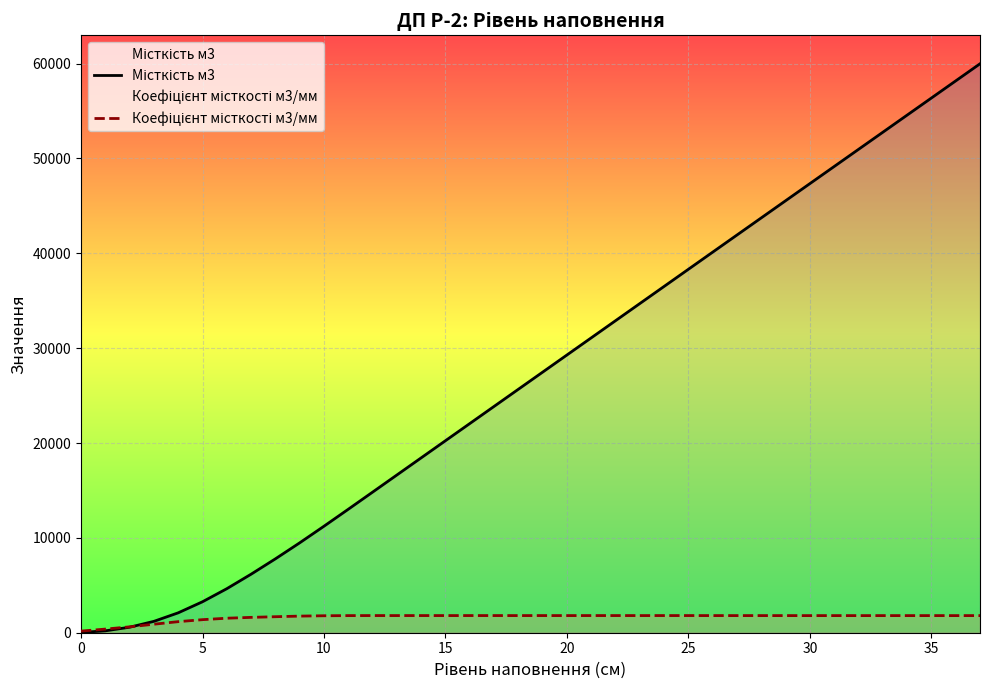

Reading left to right, what are all the values shown in this chart?

Місткість м3: 27	199	581	1200	2098	3264	4641	6171	7789	9477	11229	13018	14822	16630	18437	20245	22052	23860	25668	27475	29283	31090	32898	34706	36513	38321	40129	41935	43741	45547	47352	49156	50961	52765	54570	56374	58179	59983
Коефіцієнт місткості м3/мм: 172	382	619	898	1166	1377	1530	1618	1688	1752	1789	1804	1808	1807	1808	1807	1808	1808	1807	1808	1807	1808	1808	1807	1808	1808	1806	1806	1806	1805	1804	1805	1804	1805	1804	1805	1804	1805